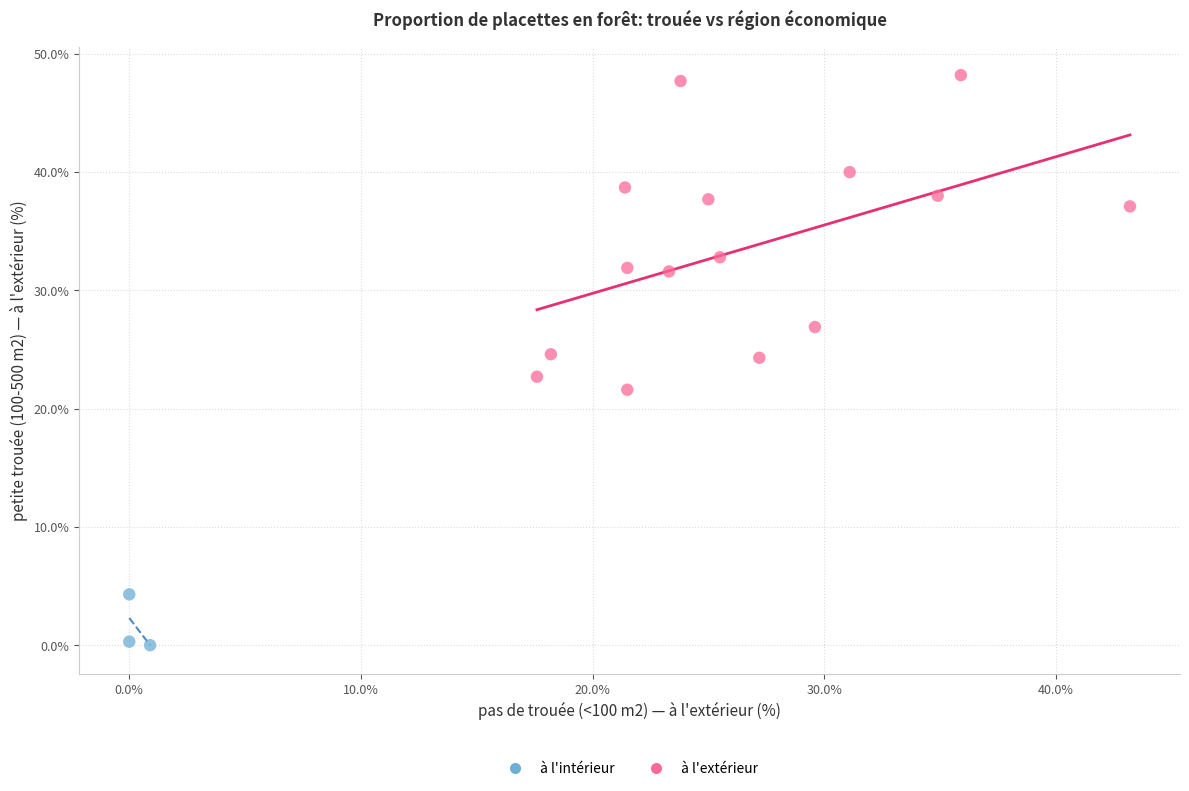

Which series reaches the maximum Y coordinate?

à l'extérieur